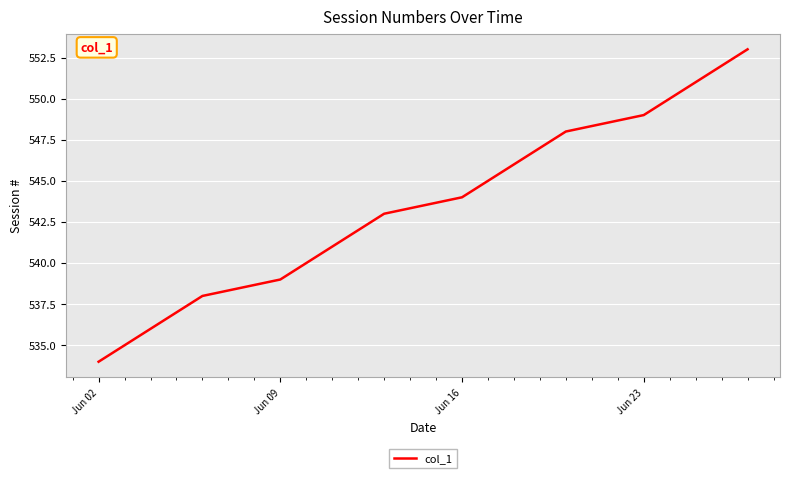

What is the maximum value shown in the chart?

553